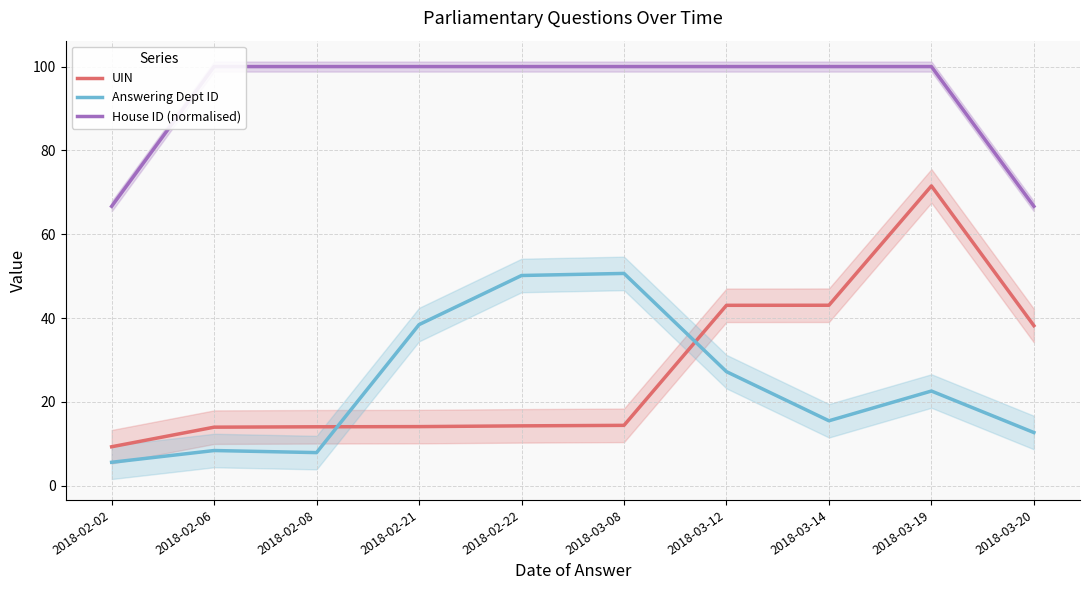

Reading left to right, extract all data points from this chart.

UIN: 2018-02-02=9.3	2018-02-06=14.0	2018-02-08=14.1	2018-02-21=14.1	2018-02-22=14.3	2018-03-08=14.4	2018-03-12=43.1	2018-03-14=43.1	2018-03-19=71.5	2018-03-20=38.2
Answering Dept ID: 2018-02-02=5.6	2018-02-06=8.4	2018-02-08=7.9	2018-02-21=38.4	2018-02-22=50.2	2018-03-08=50.7	2018-03-12=27.2	2018-03-14=15.5	2018-03-19=22.6	2018-03-20=12.7
House ID (normalised): 2018-02-02=66.7	2018-02-06=100.0	2018-02-08=100.0	2018-02-21=100.0	2018-02-22=100.0	2018-03-08=100.0	2018-03-12=100.0	2018-03-14=100.0	2018-03-19=100.0	2018-03-20=66.7